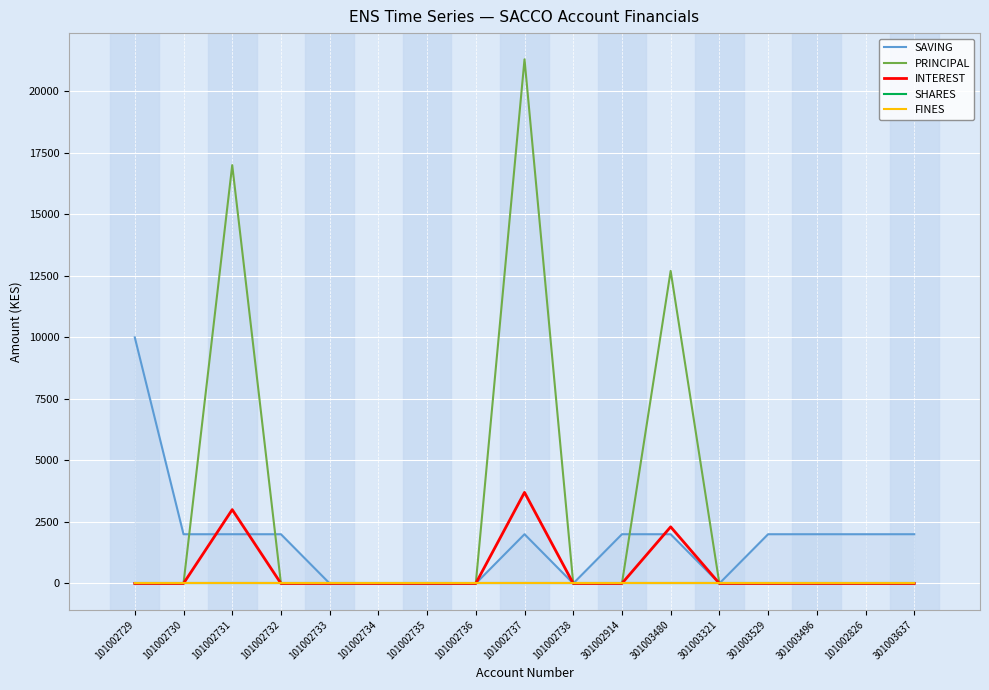

The value of PRINCIPAL at 101002732 is -12396. True or false?

False